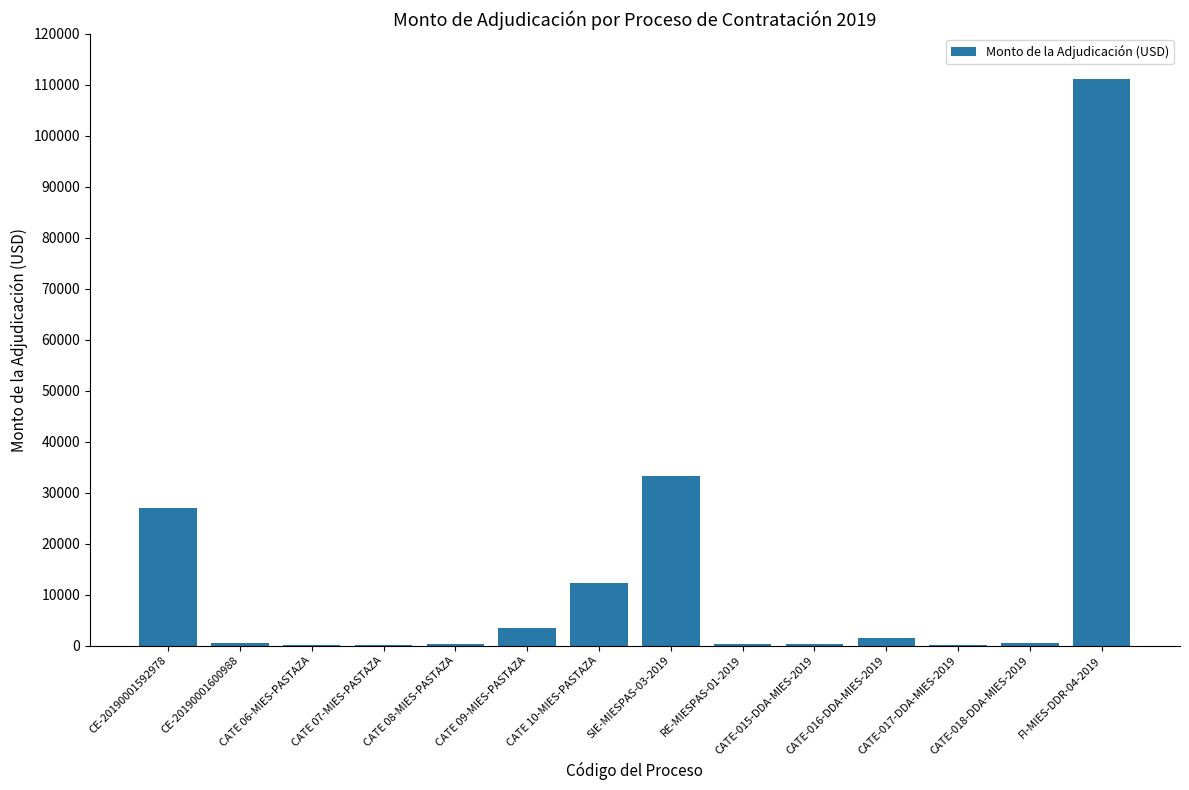

Which has a higher value, FI-MIES-DDR-04-2019 or CATE 10-MIES-PASTAZA?

FI-MIES-DDR-04-2019